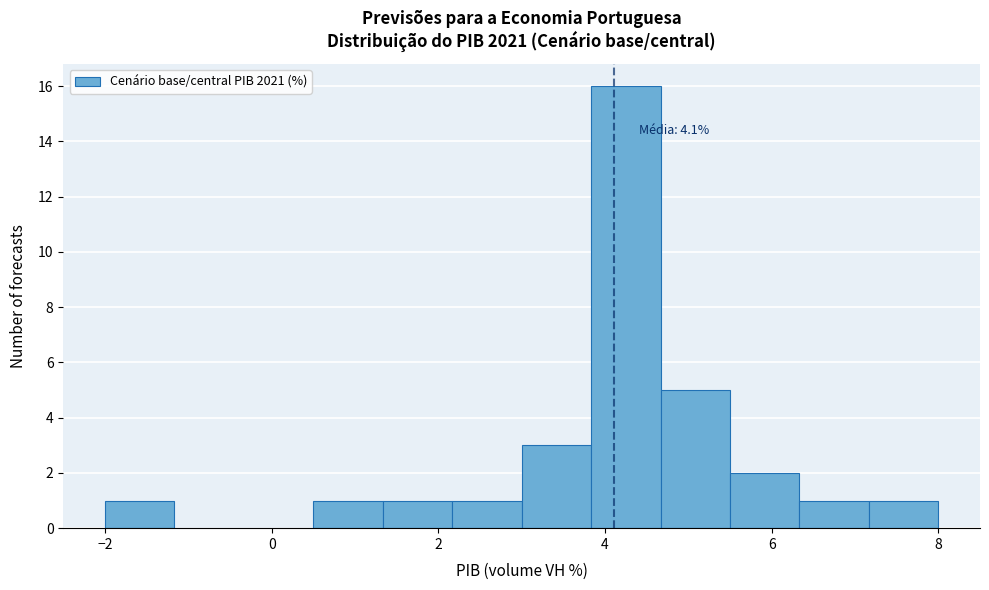

Which range on the x-axis has the tallest bar?

3.8 to 4.6